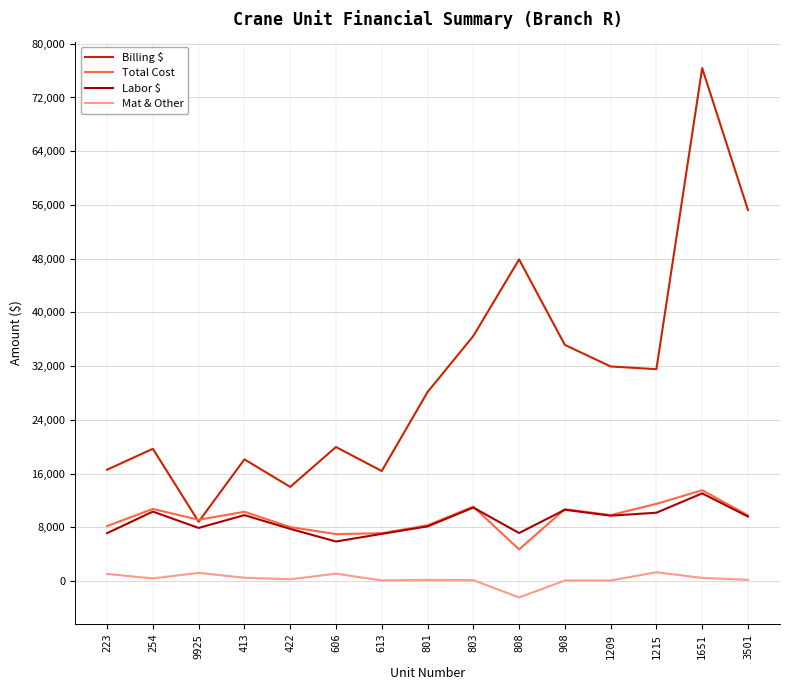

Count the number of data series in this chart.

4